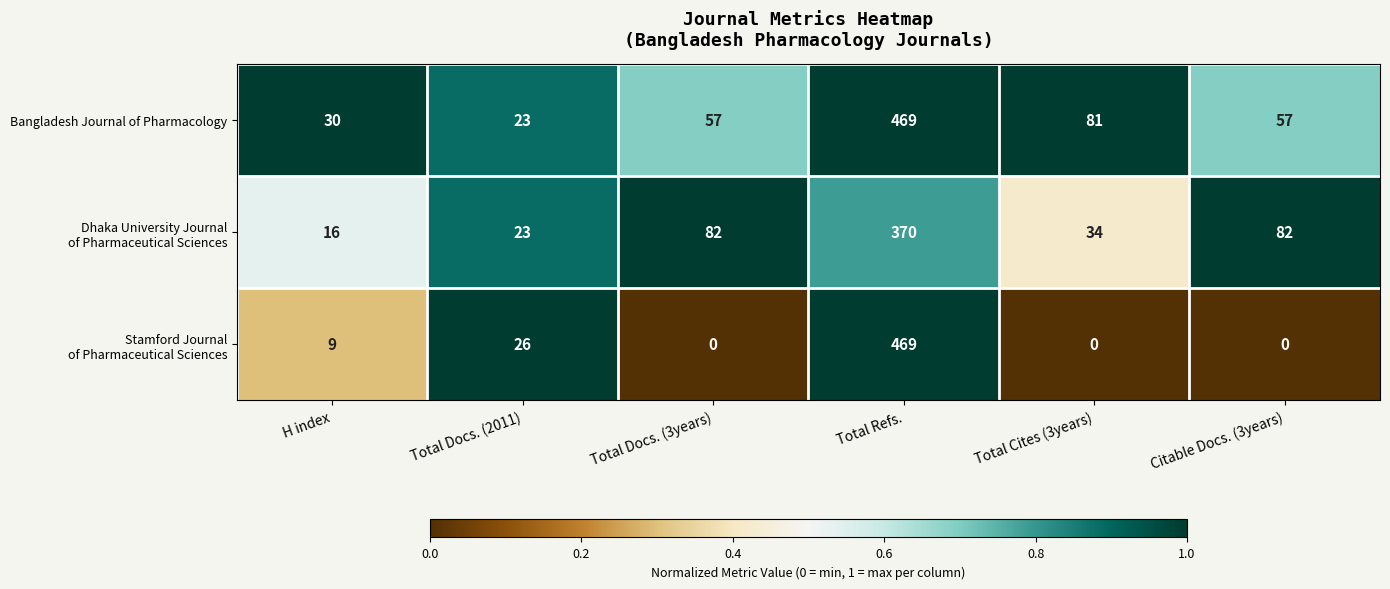

What is the spread (max minus min) of values at Citable Docs. (3years)?

82